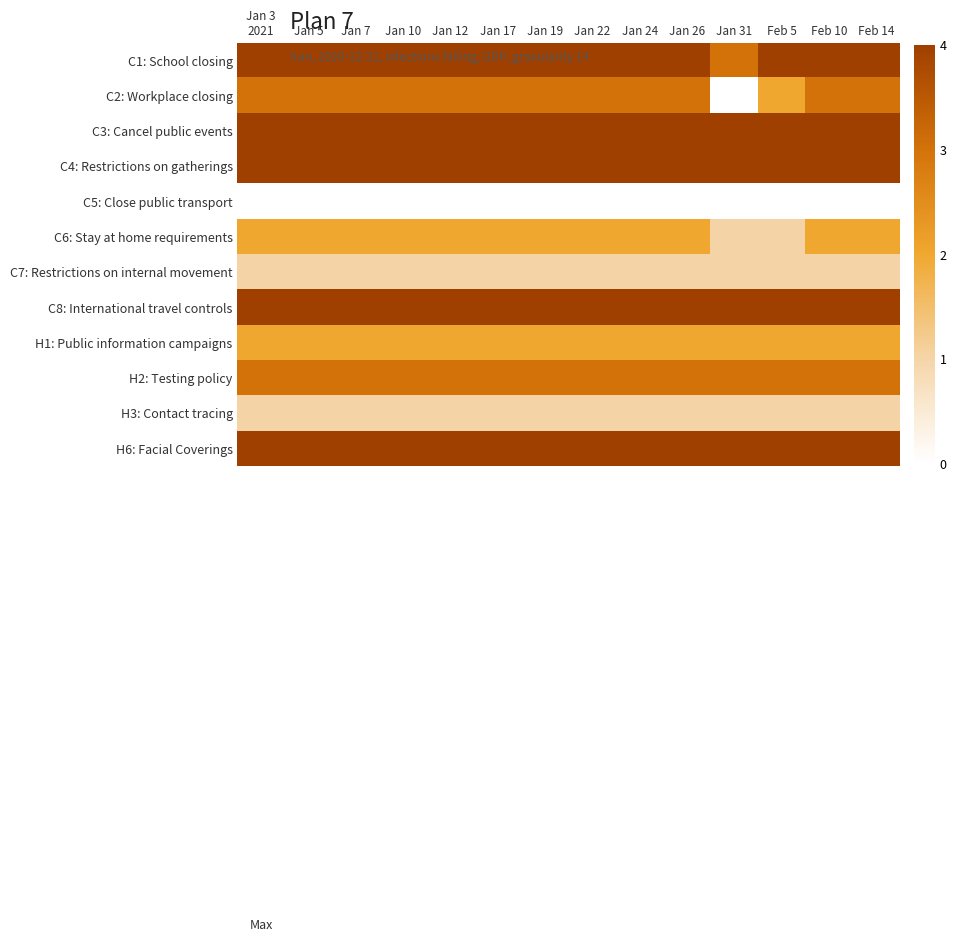

Which label corresponds to the largest value in the chart?

Jan 3
2021